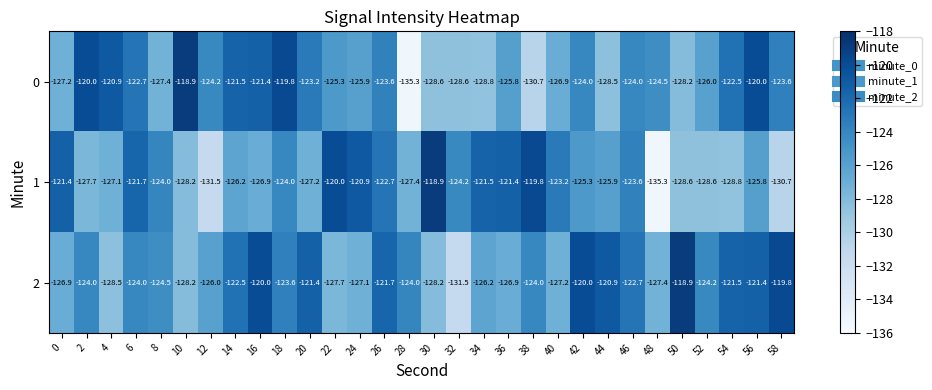

At which category is the sum across all series the highest?

56